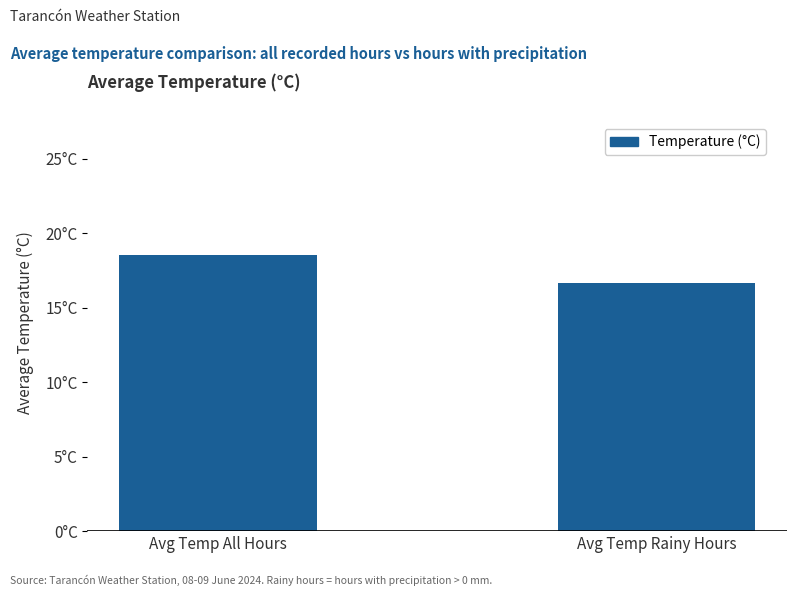

Rank the categories by value from lowest to highest.

Avg Temp Rainy Hours, Avg Temp All Hours